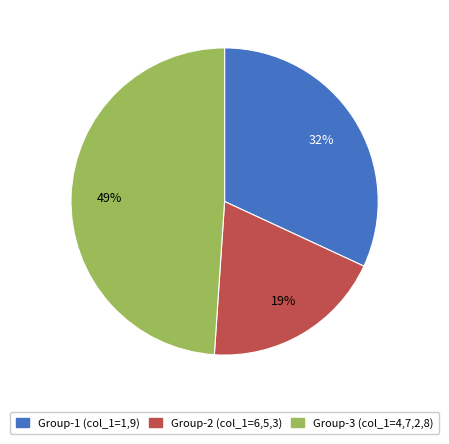

Does any single category account for the majority?

No